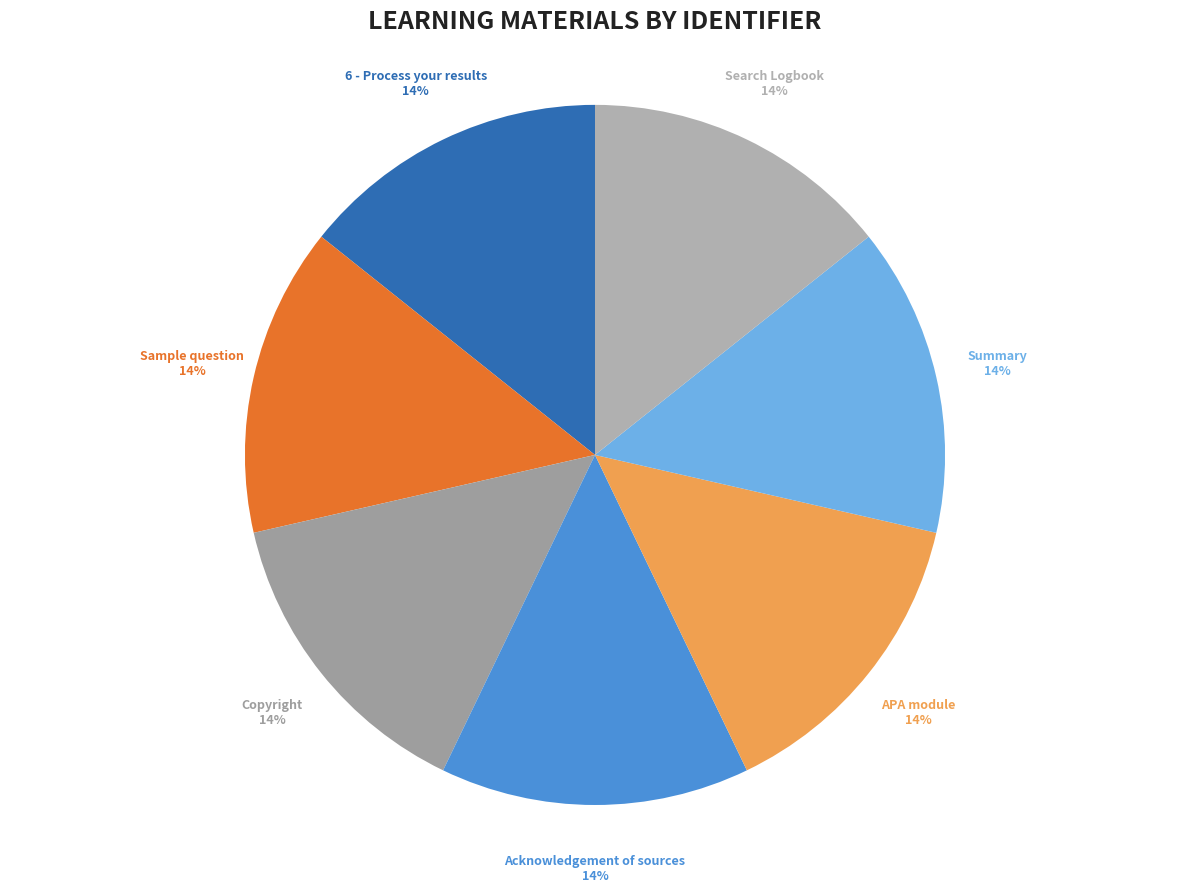

To the nearest percent, what is the average slice percentage?

14%